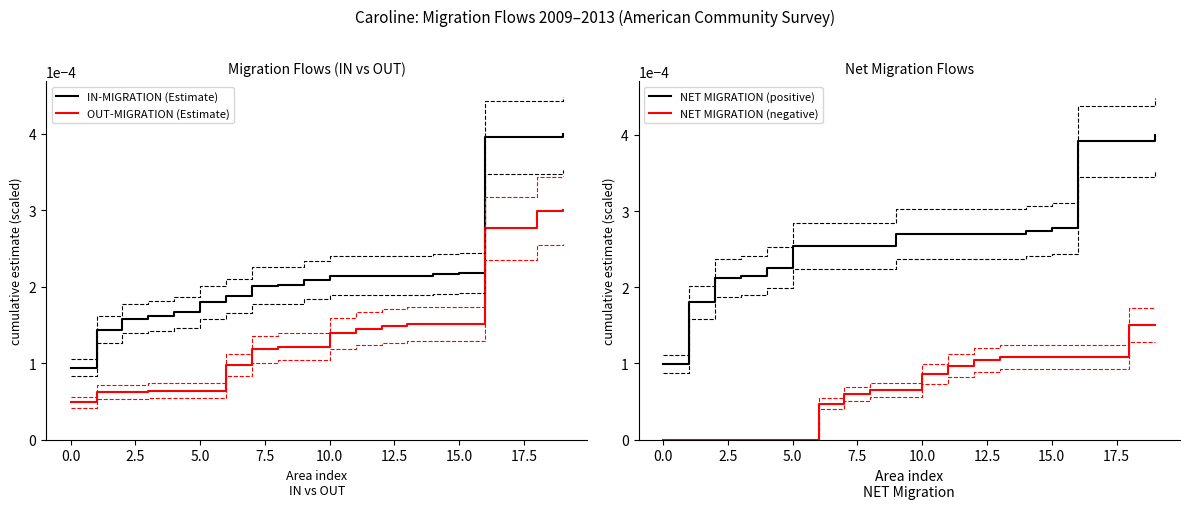

Which series has the largest total across all categories?

NET MIGRATION (positive)